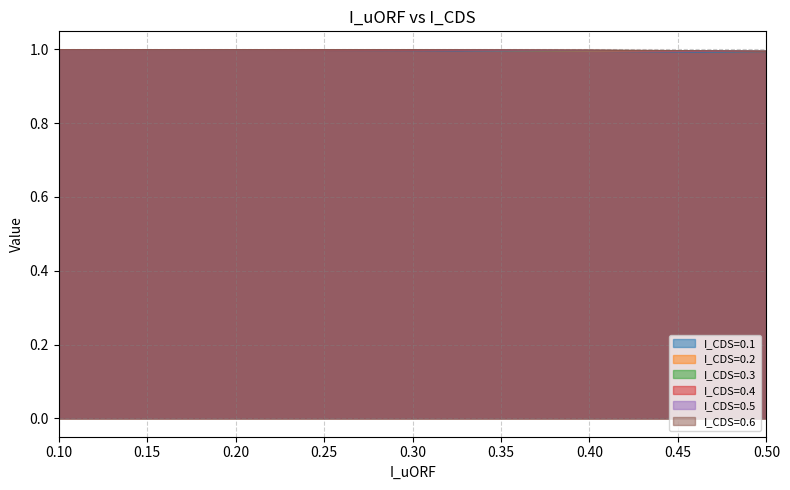

What value does the I_CDS=0.1 series have at 0.10?

1.0